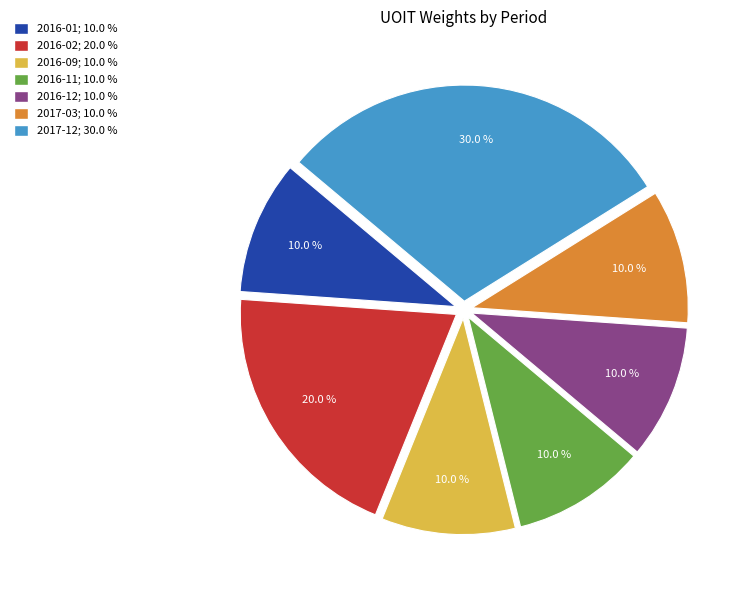

Does any single category account for the majority?

No